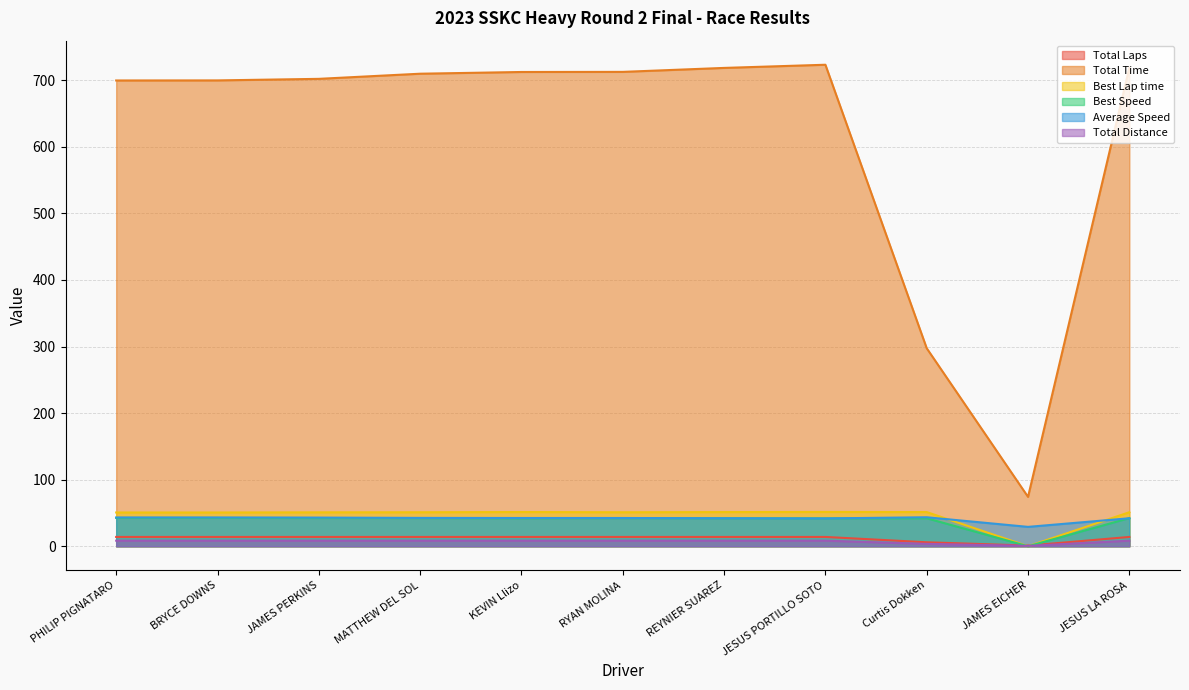

What position from the left is Curtis Dokken?

9